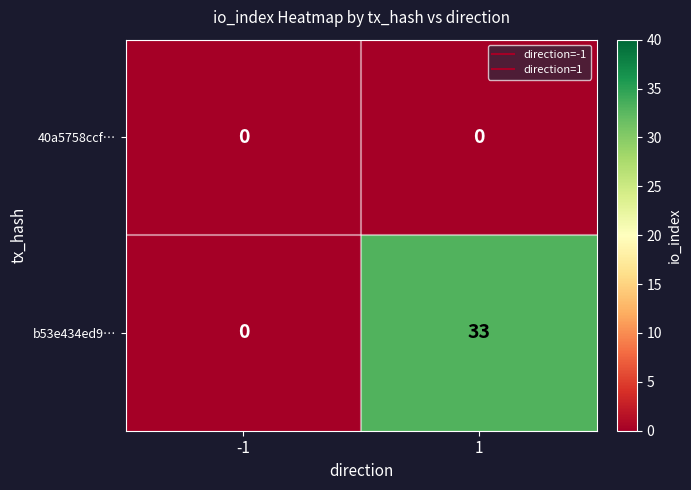

Reading left to right, list all the values displayed in this chart.

40a5758ccf…: 0	0
b53e434ed9…: 0	33